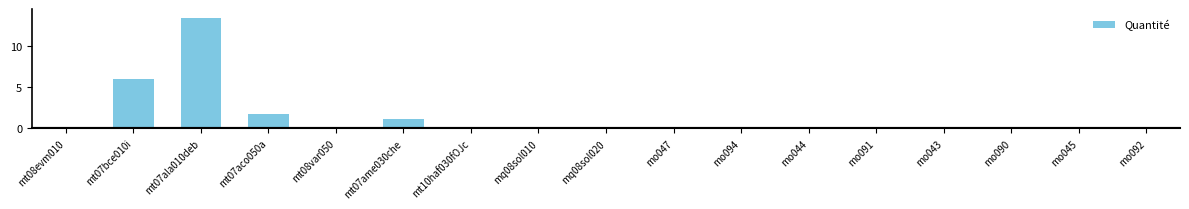

At which category does the chart reach its peak across all series?

mt07ala010deb